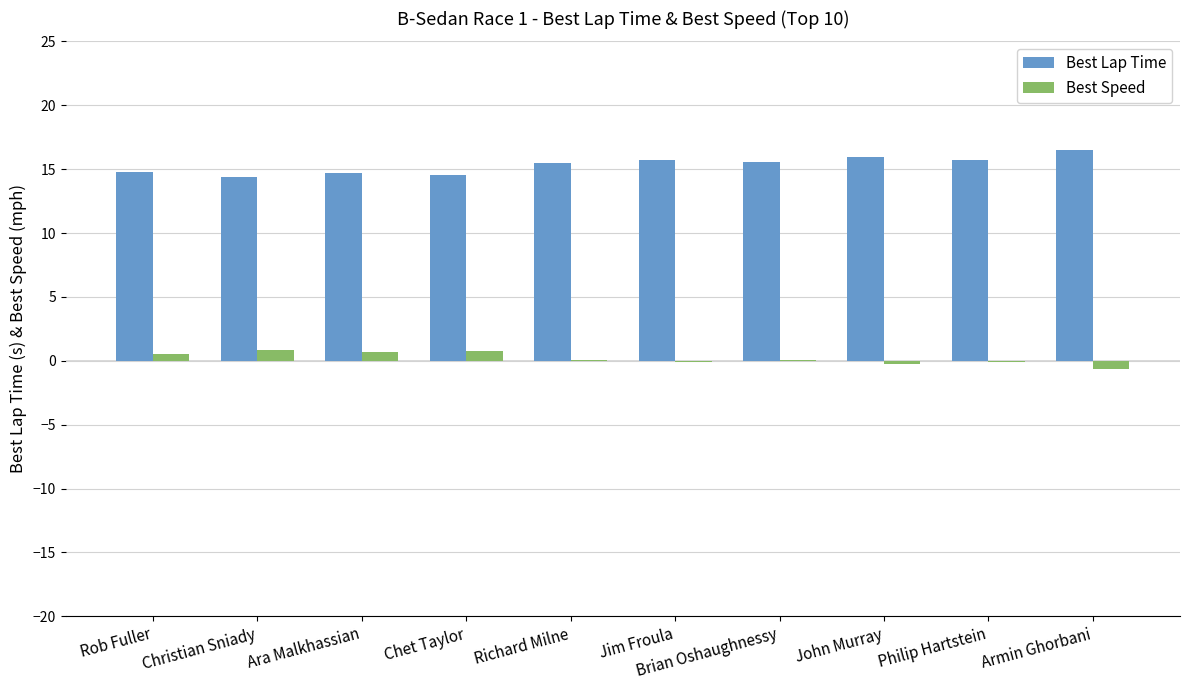

What is the maximum value shown in the chart?

16.5